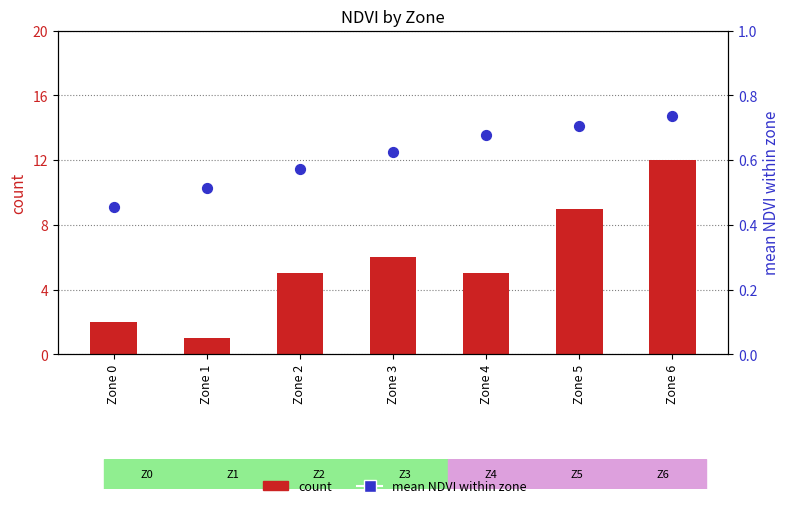

Which series has the largest Y range (max minus min)?

count